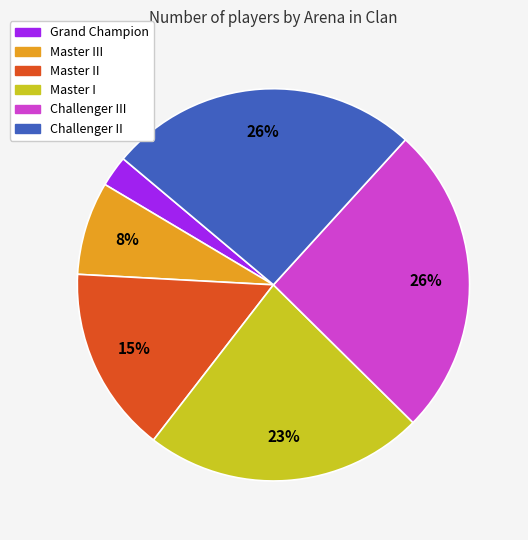

Is there any slice that represents more than half of the pie?

No